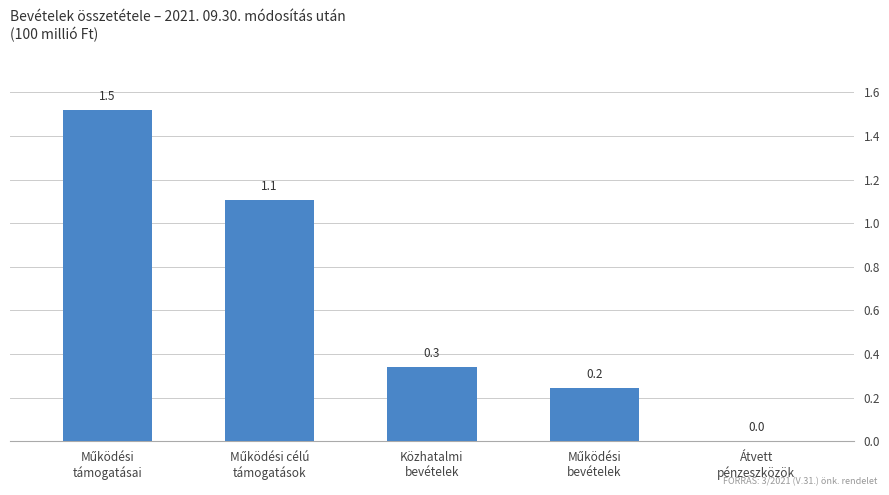

What is the greatest value displayed?

1.5